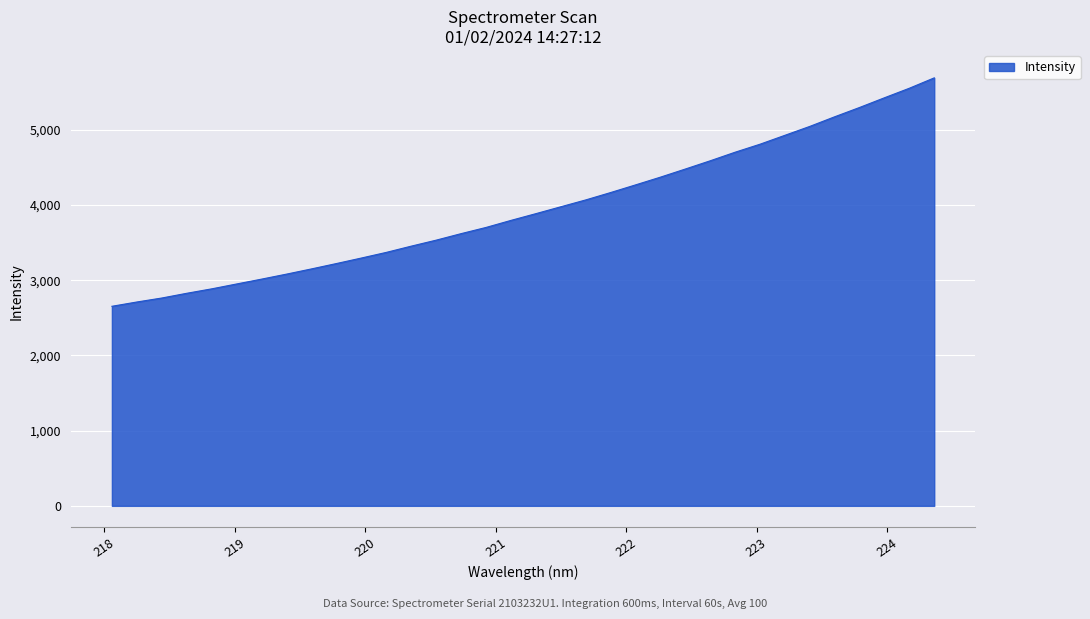

What is the smallest value displayed?

2652.3